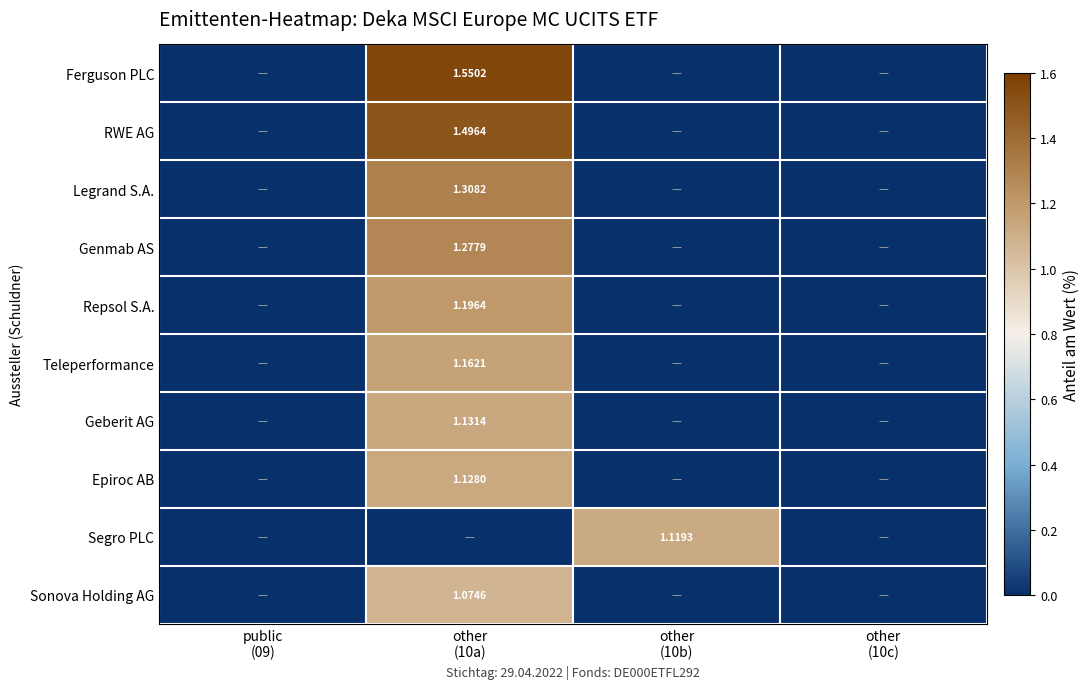

Between public
(09) and other
(10a), which is larger?

other
(10a)